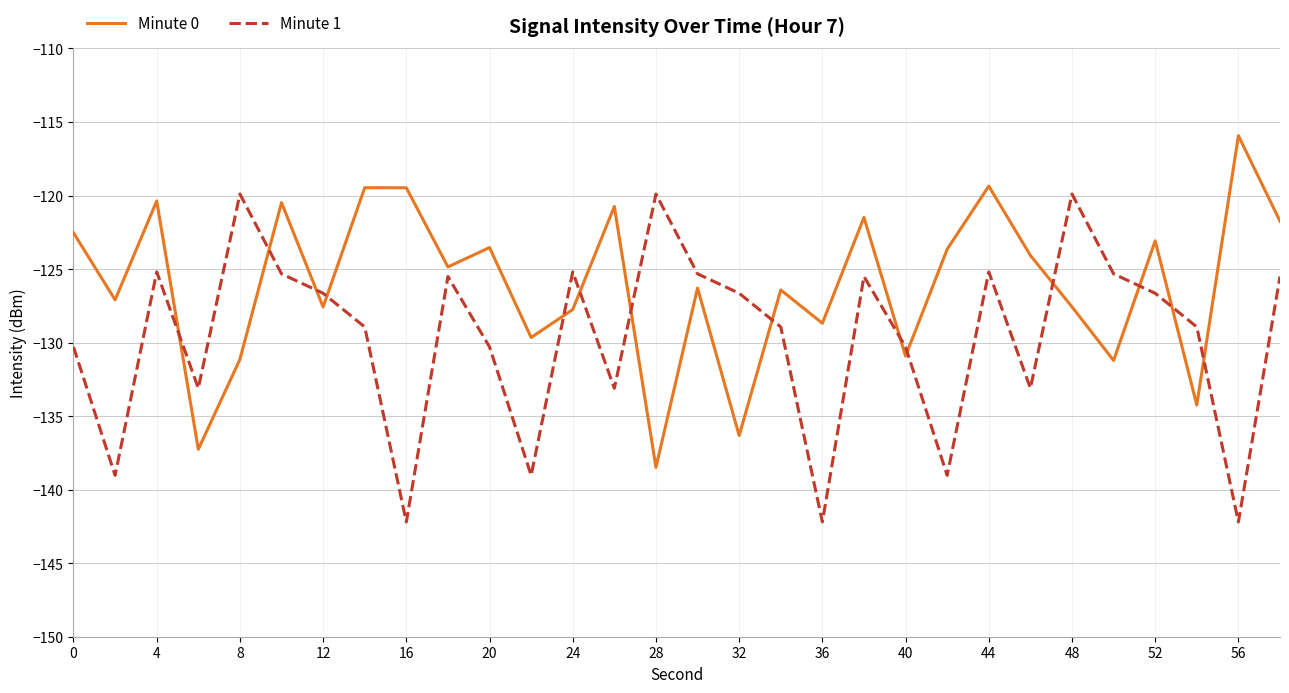

List the series in order of their overall mean, lowest first.

Minute 1, Minute 0